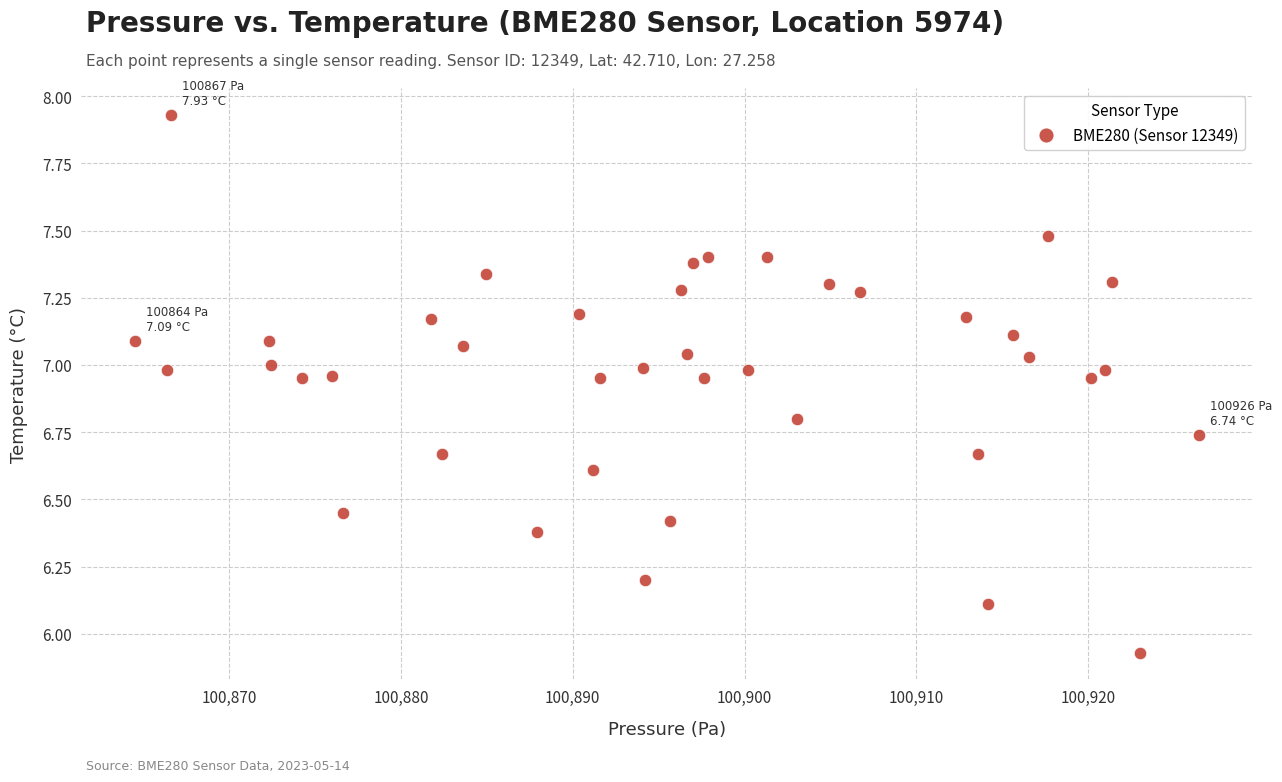

What is the range of X values (max minus min)?

62.0